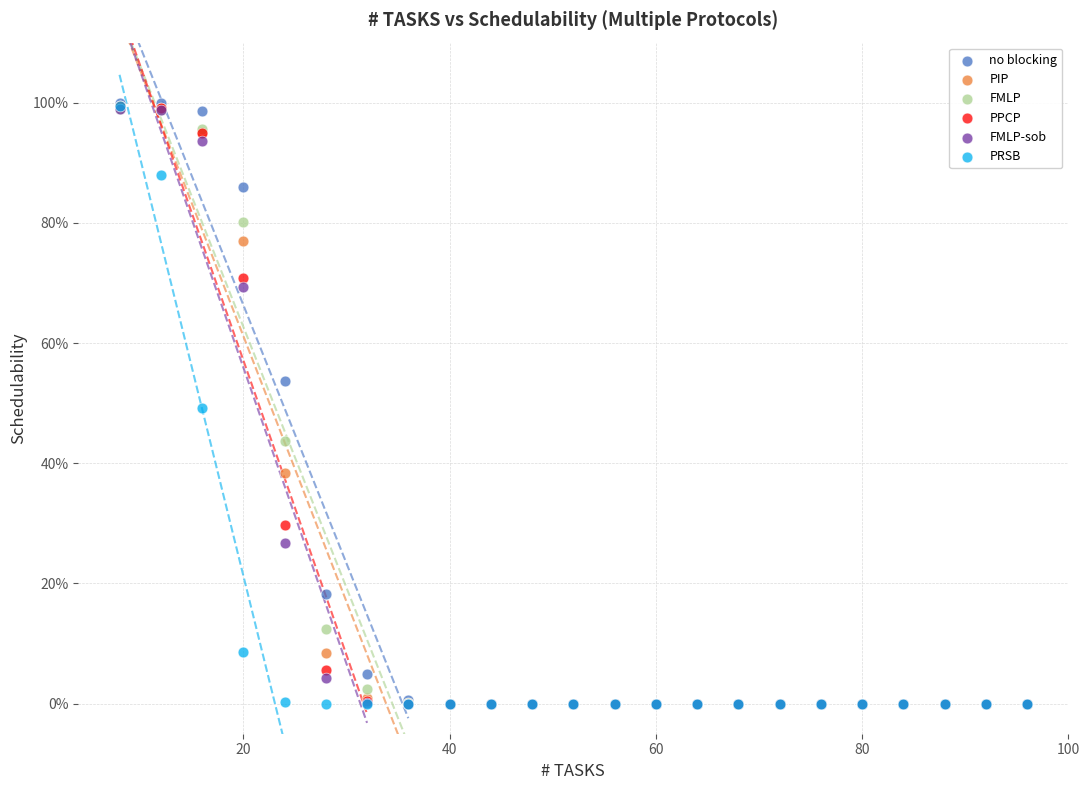

What are all the series names shown in the legend?

no blocking, PIP, FMLP, PPCP, FMLP-sob, PRSB